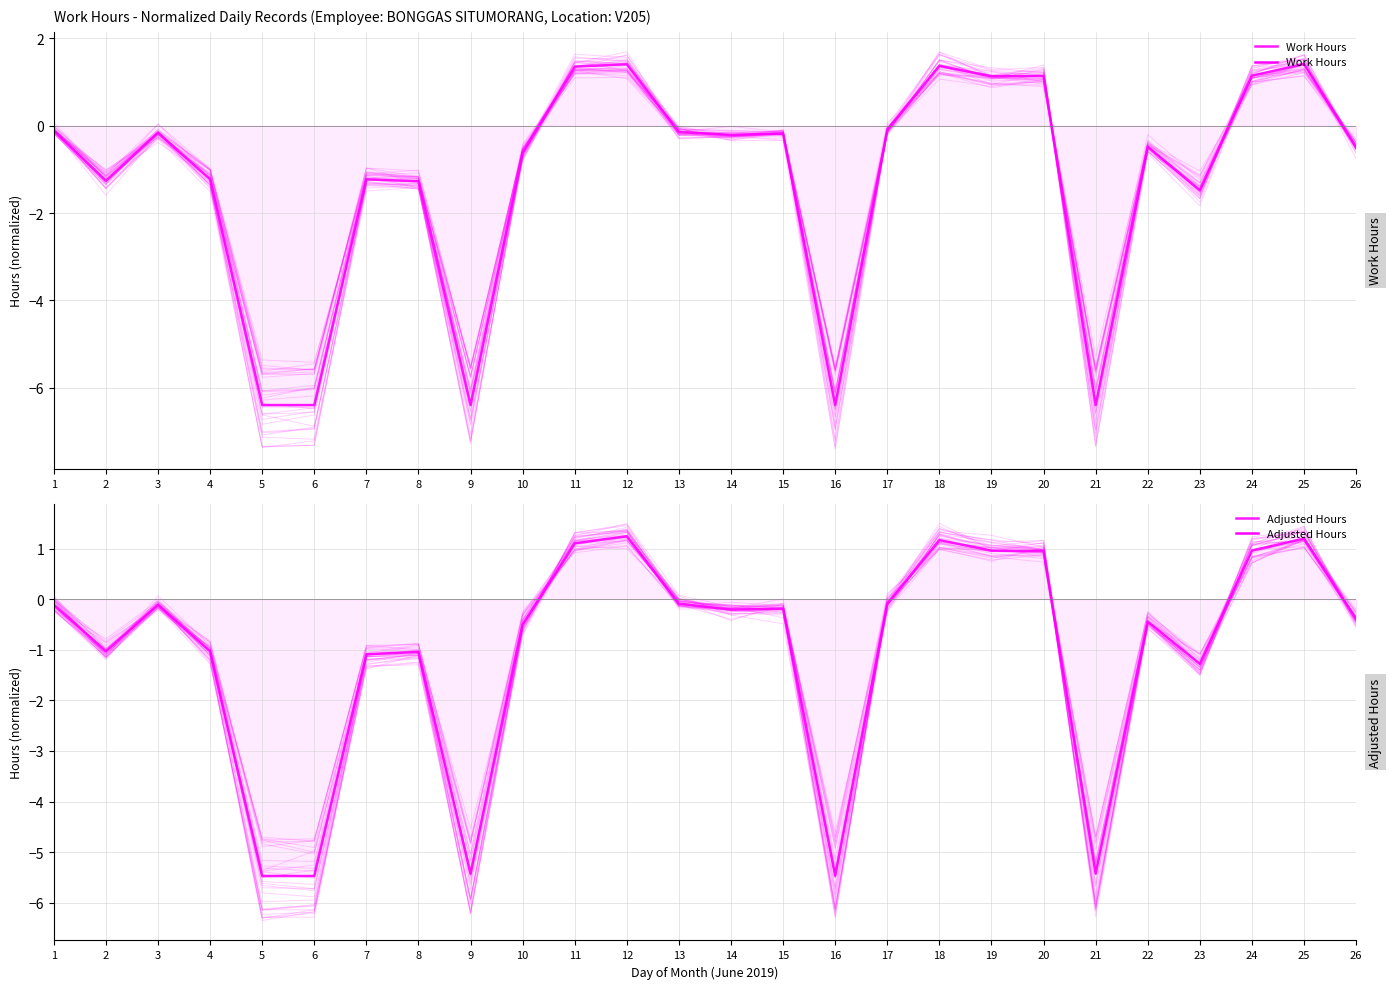

In Adjusted Hours, how many points are higher than both neighbors (excluding endpoints)?

7